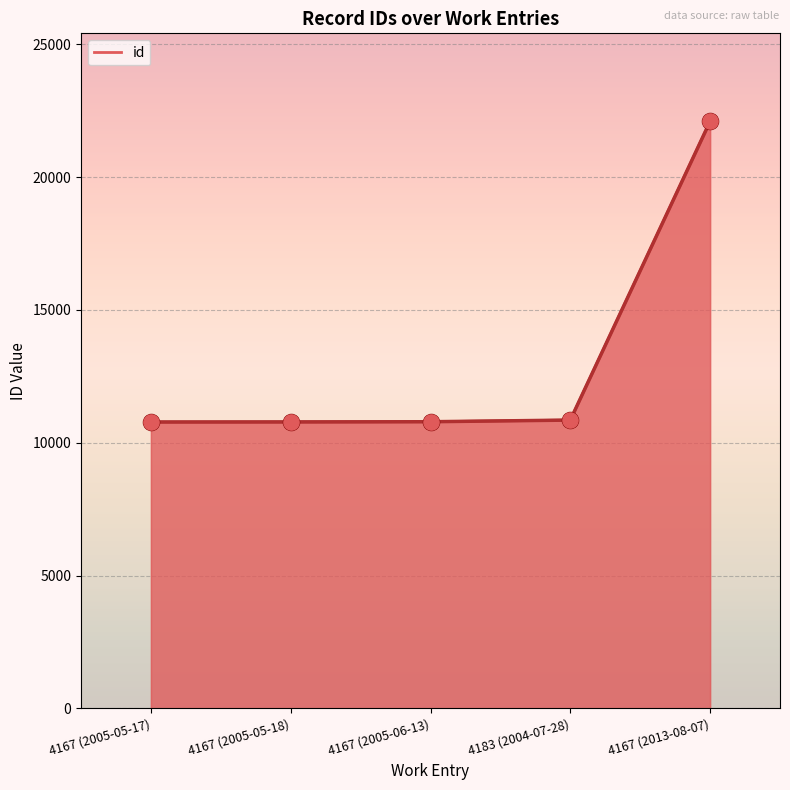

What is the change in value from 4167 (2005-05-17) to 4167 (2013-08-07)?

+11323